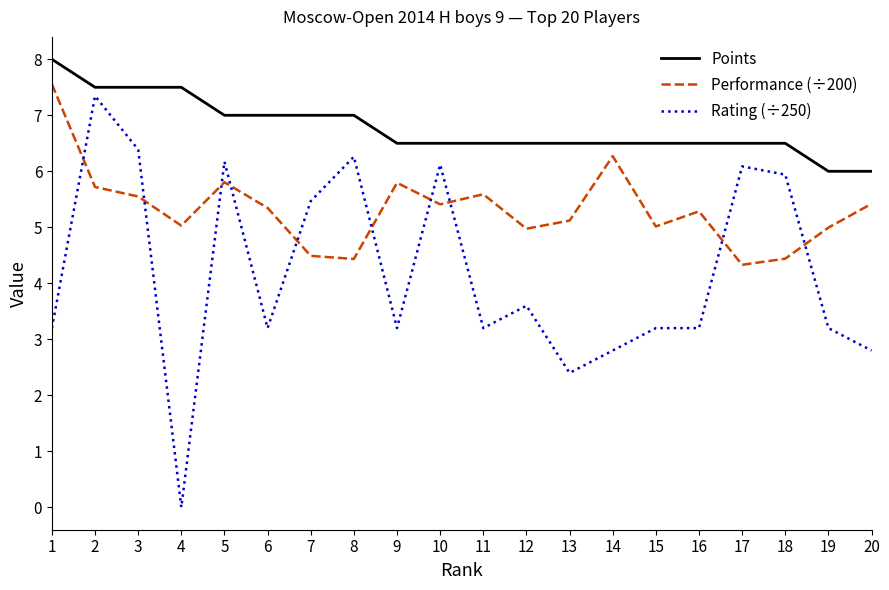

Which category has the lowest value across all series?

4